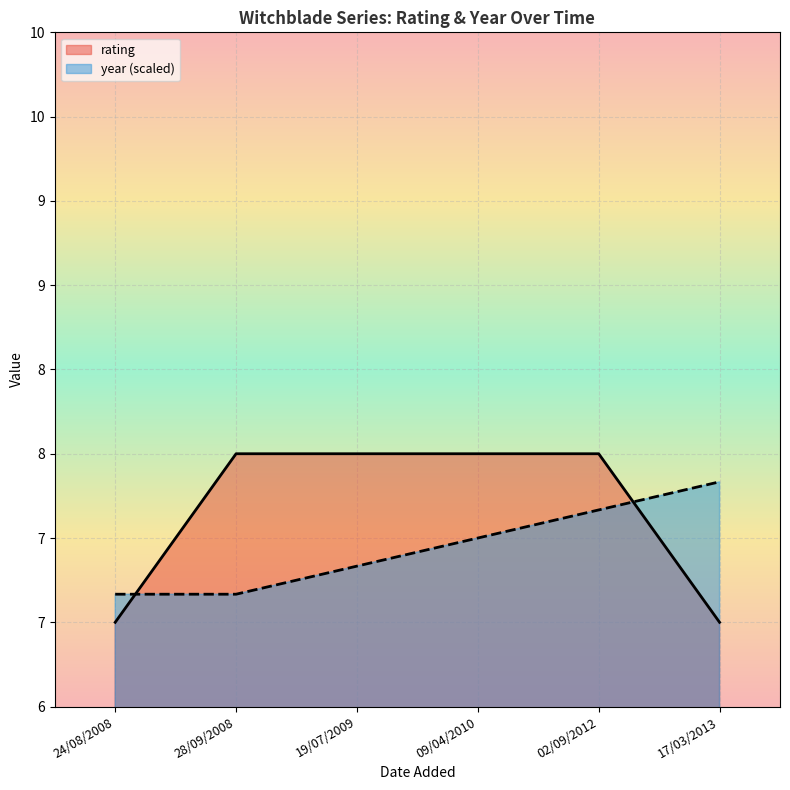

What are all the series names shown in the legend?

rating, year (scaled)